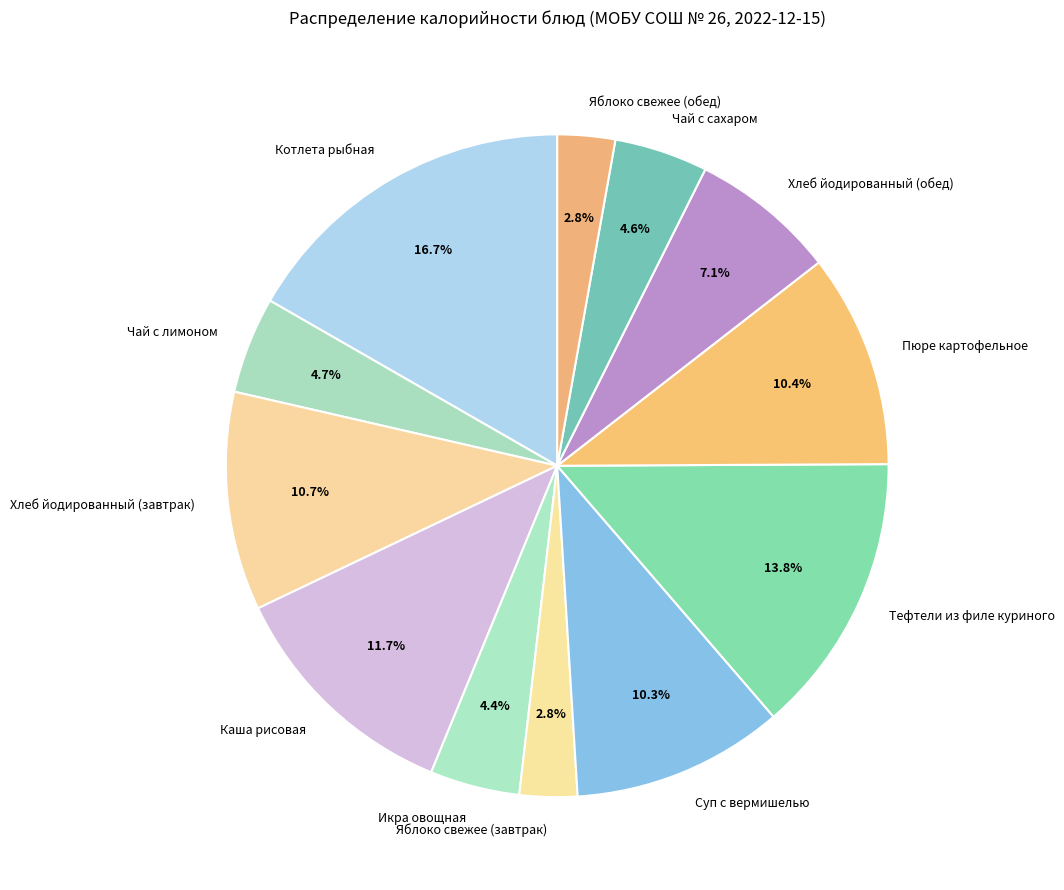

To the nearest percent, what percentage of the pie is Икра овощная?

4%